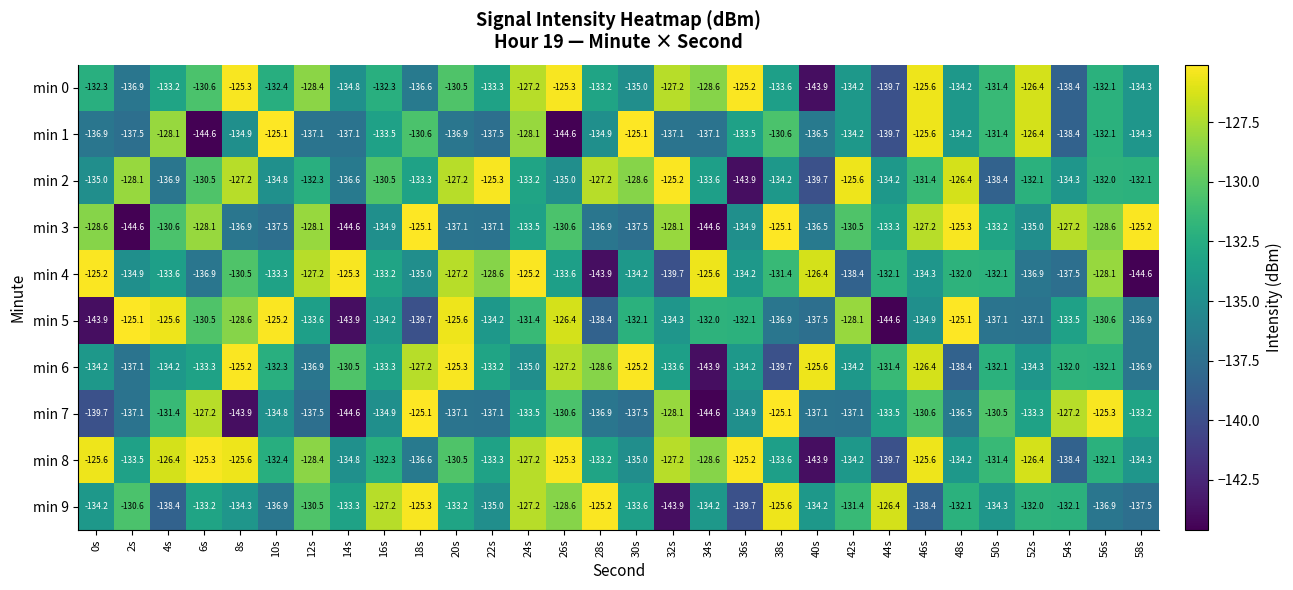

The min 4 series shows -133.6 at 4s. True or false?

True